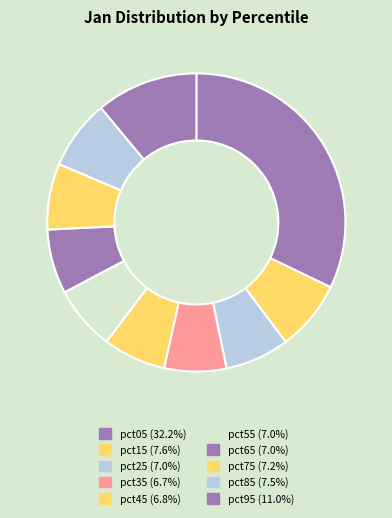

What percentage do pct65 and pct85 together represent?

14.5%